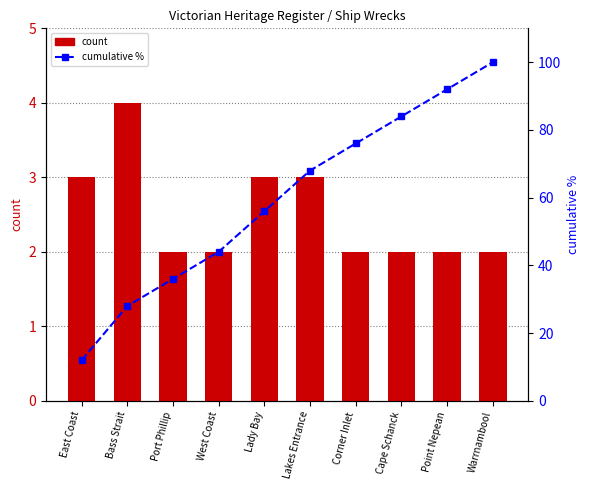

True or false: count has a value of 5.2 at East Coast.

False